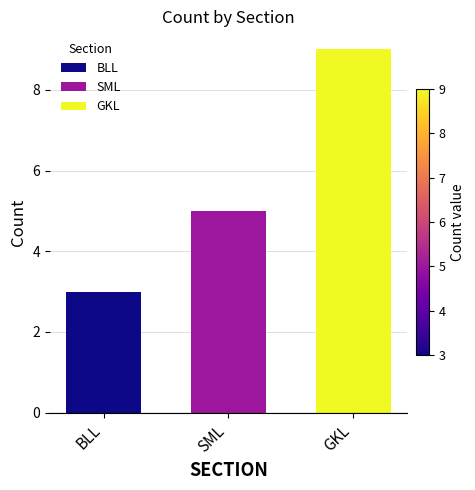

List the labels in order of value, smallest first.

BLL, SML, GKL